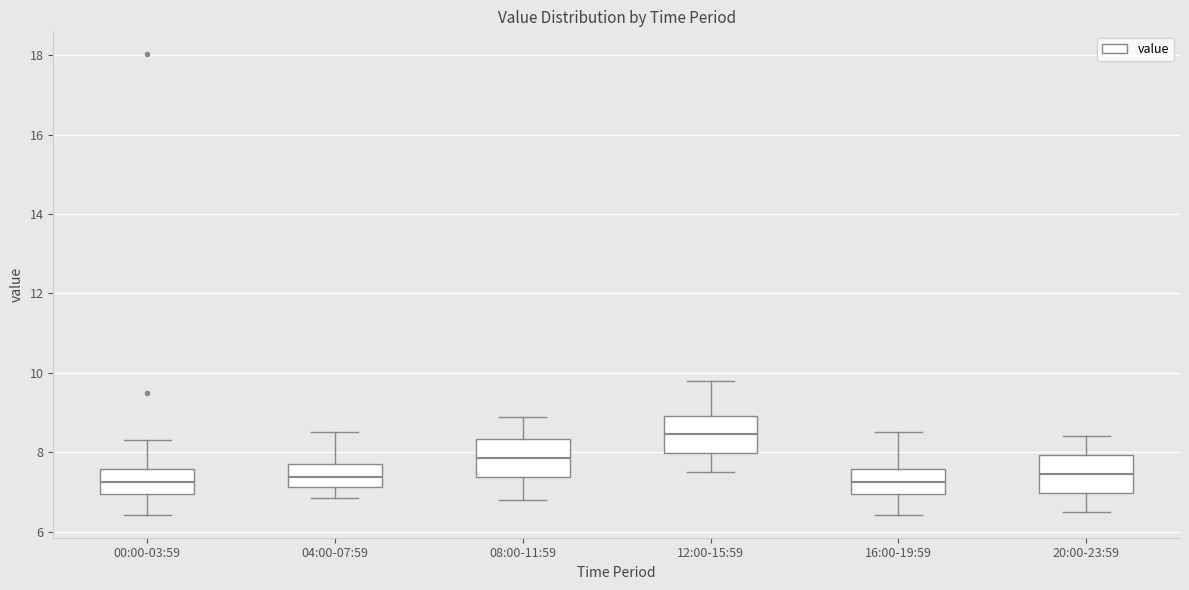

Reading left to right, transcribe this box plot: for each box, give where its median line is, the range the box spans, and where its two whiskers end, as read against the y-axis. The values are not printed on the chart, so give them approximately, as read against the axis.

00:00-03:59: median 7.2, box 7.0 to 7.6, whiskers 6.4 to 8.4
04:00-07:59: median 7.4, box 7.2 to 7.8, whiskers 6.8 to 8.6
08:00-11:59: median 7.8, box 7.4 to 8.4, whiskers 6.8 to 9.0
12:00-15:59: median 8.4, box 8.0 to 9.0, whiskers 7.6 to 9.8
16:00-19:59: median 7.2, box 7.0 to 7.6, whiskers 6.4 to 8.6
20:00-23:59: median 7.4, box 7.0 to 8.0, whiskers 6.6 to 8.4